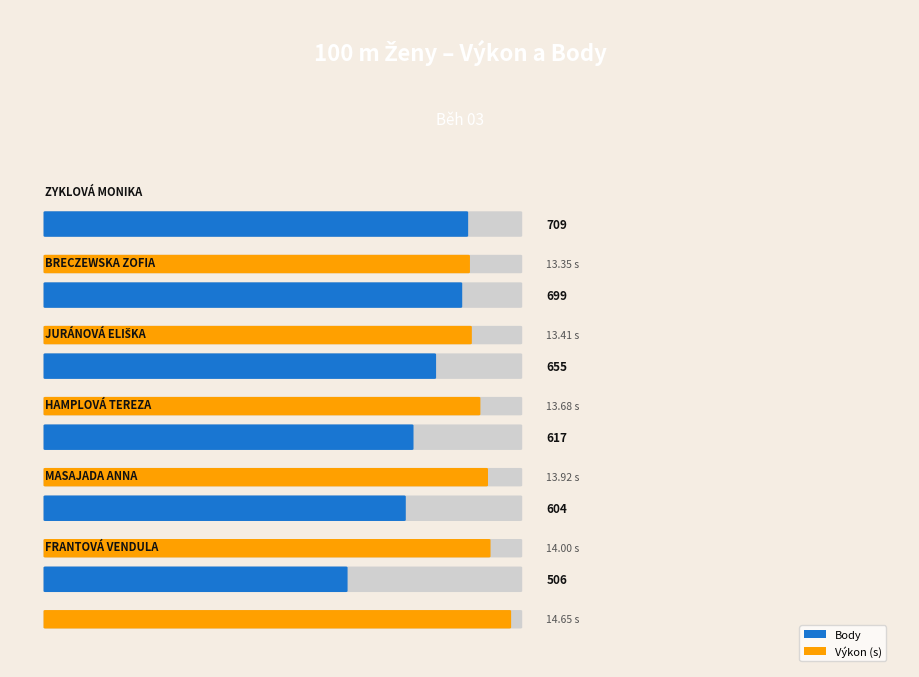

The value of Body at Juránová Eliška is 655.0. True or false?

True